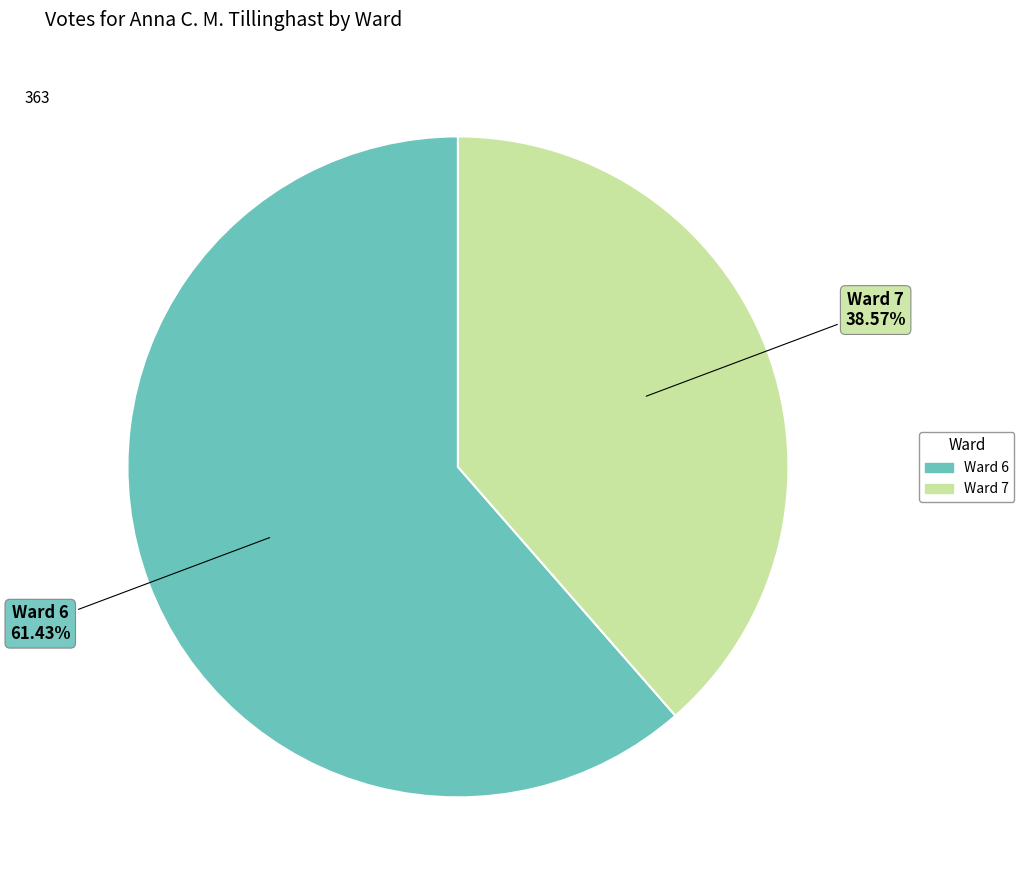

Approximately how many times larger is the value at Ward 7 compared to Ward 6?

0.6